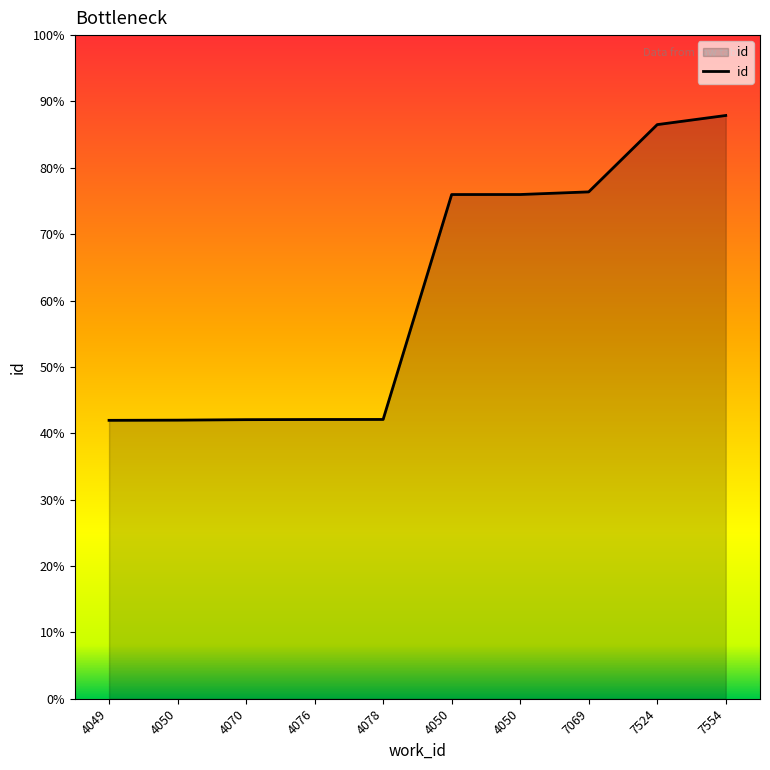

Rank the categories by value from lowest to highest.

4049, 4050, 4070, 4076, 4078, 4050, 4050, 7069, 7524, 7554